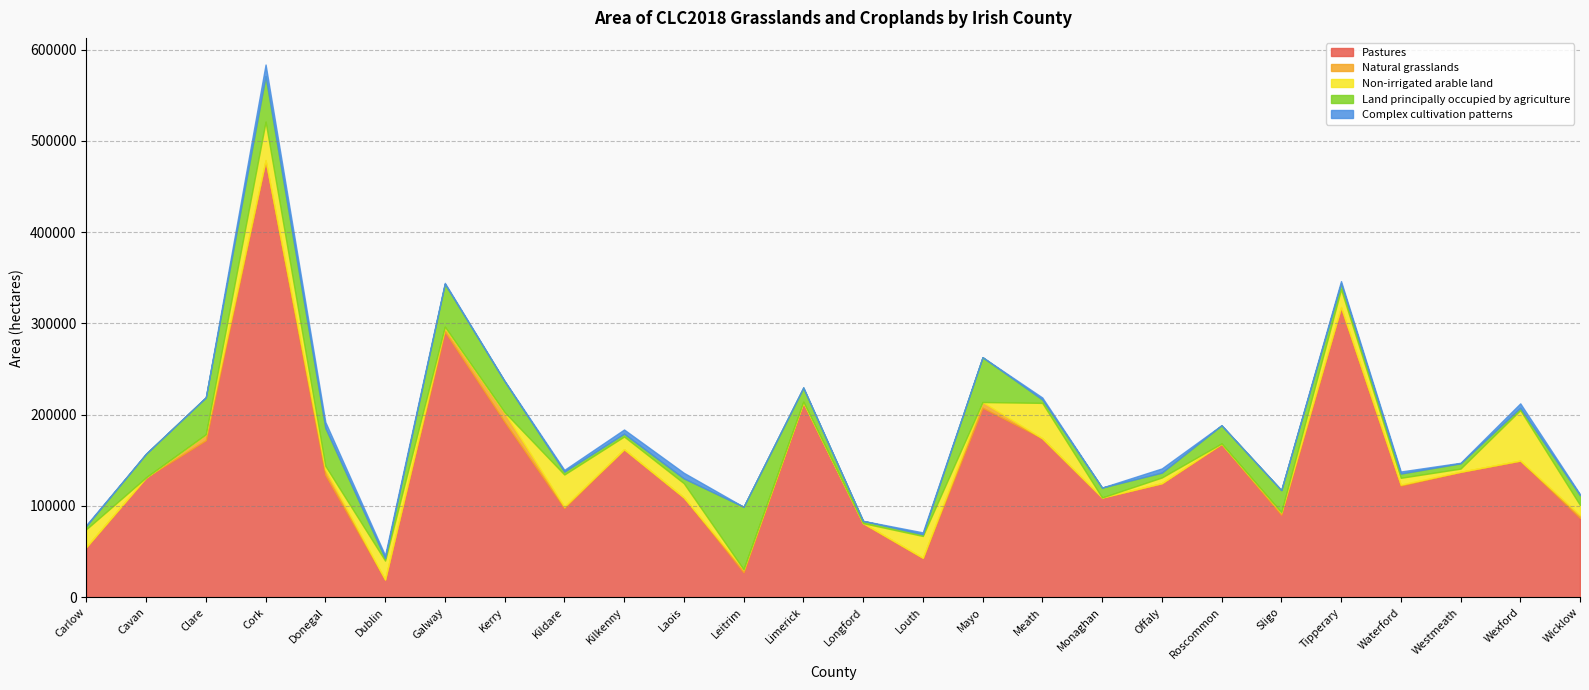

Is the value of Complex cultivation patterns at Clare greater than the value of Natural grasslands at Roscommon?

No